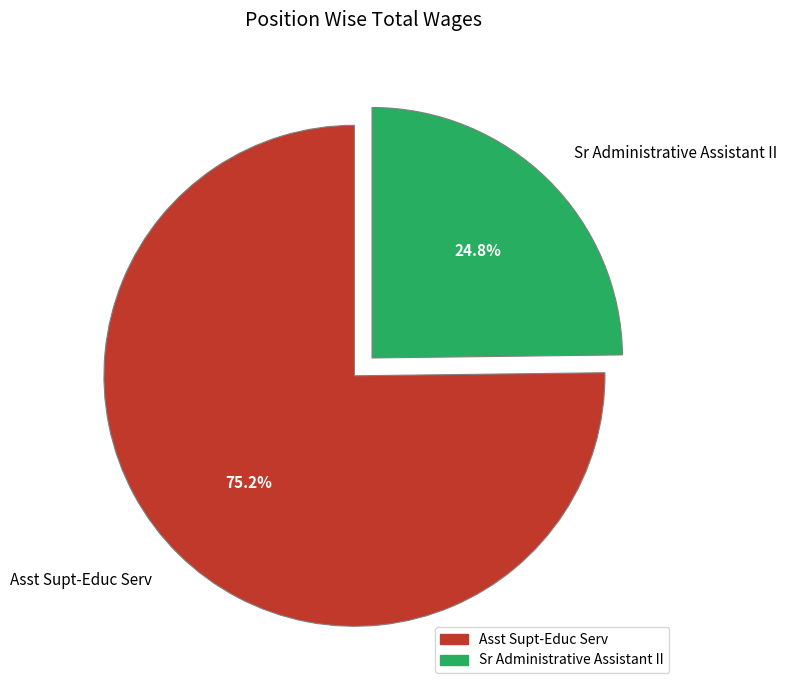

To the nearest percent, what percentage of the pie is Asst Supt-Educ Serv?

75%